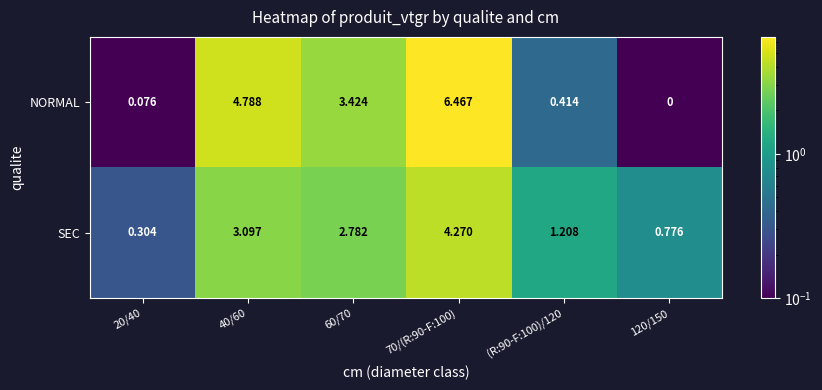

Rank the series by their average value, from highest to lowest.

NORMAL, SEC